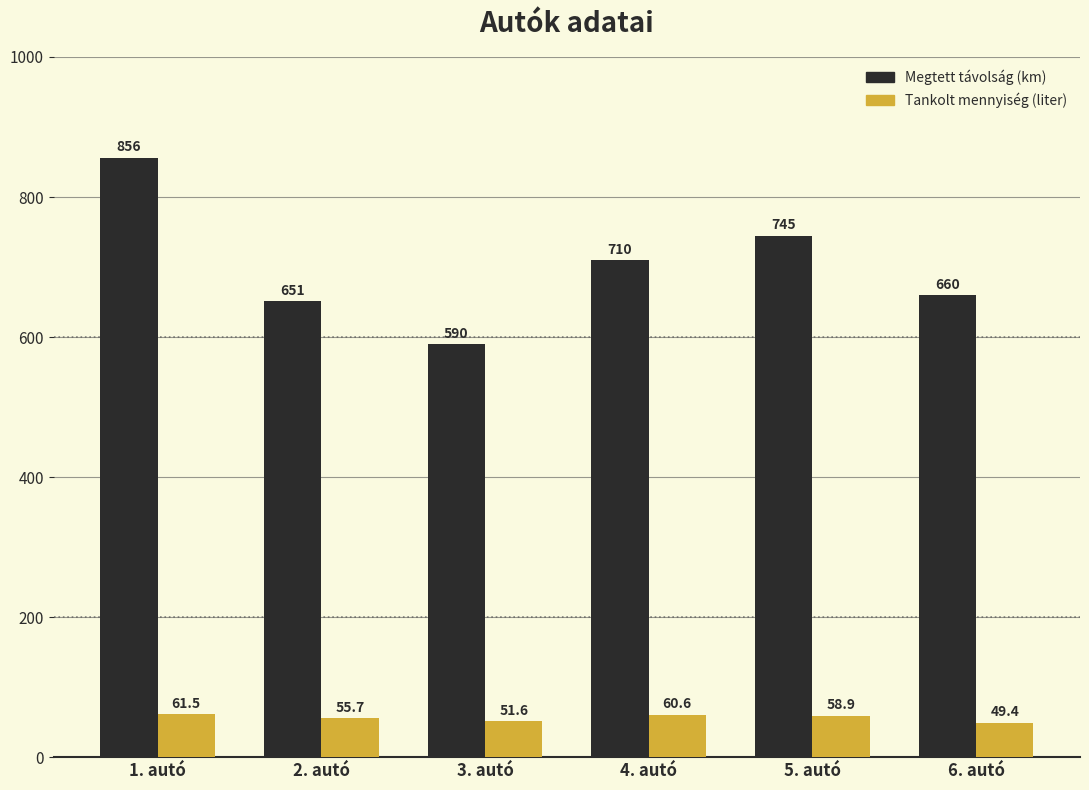

Between 2. autó and 6. autó, which series saw the biggest shift?

Megtett távolság (km)